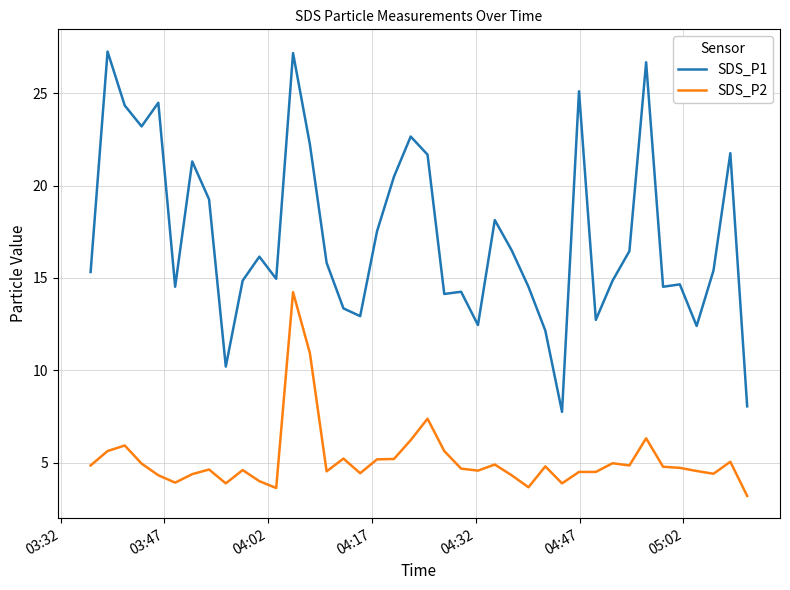

How many lines are shown in the chart?

2